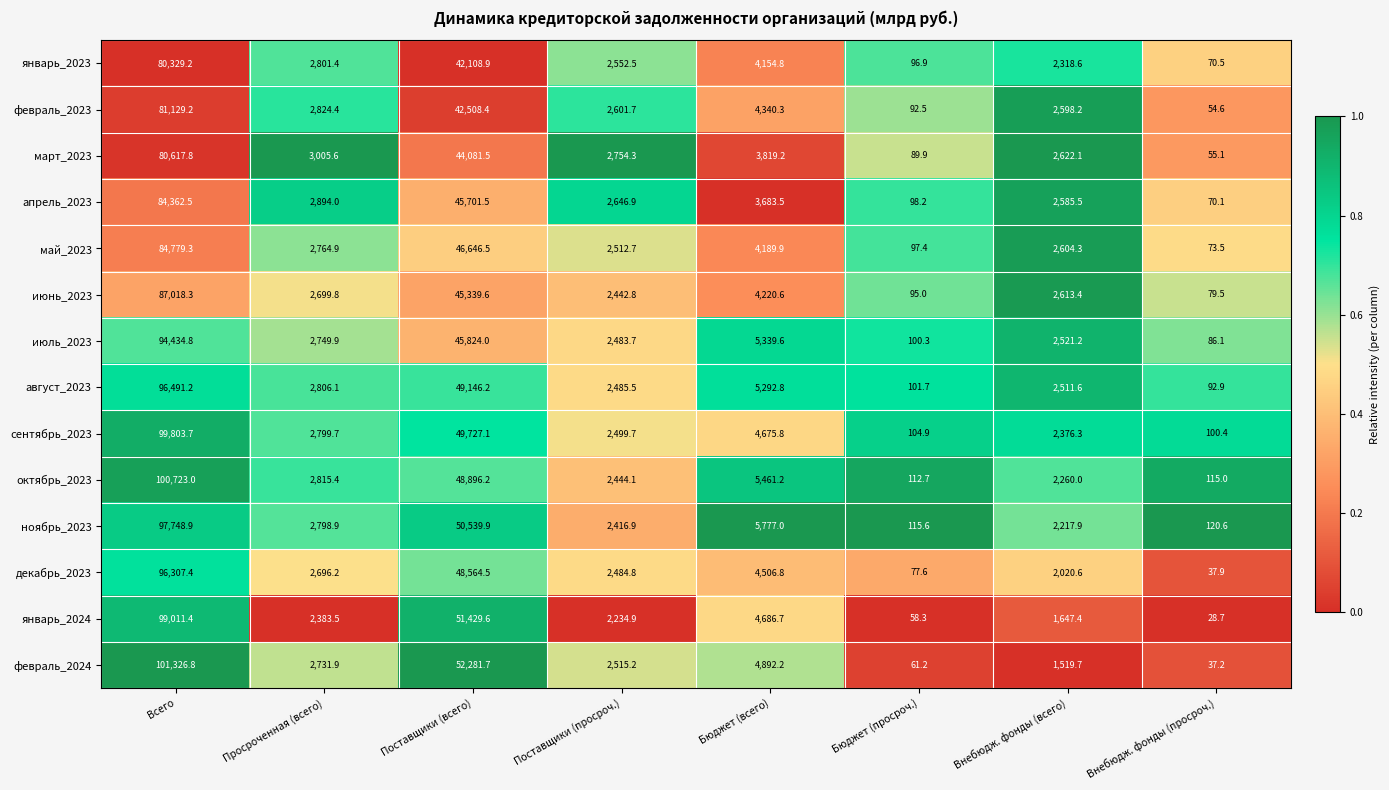

What is the sum of all июнь_2023 values?

144509.0